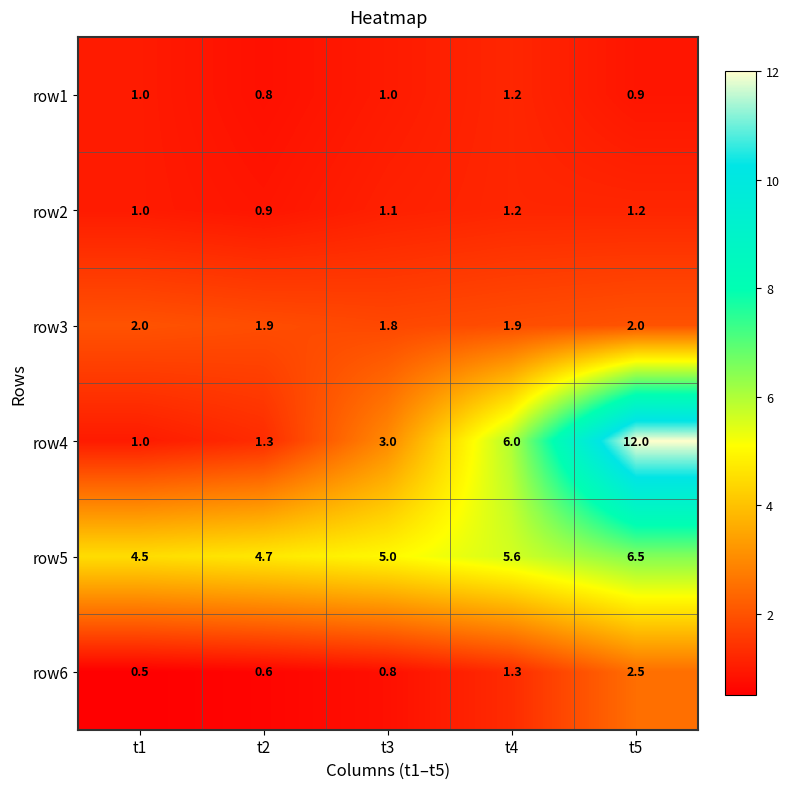

True or false: row4 has a value of 2.1 at t3.

False